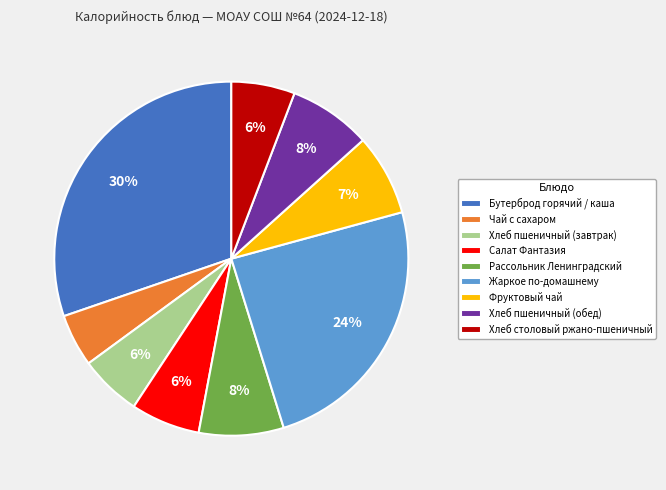

What percentage is the Хлеб пшеничный (завтрак) slice, to the nearest percent?

6%